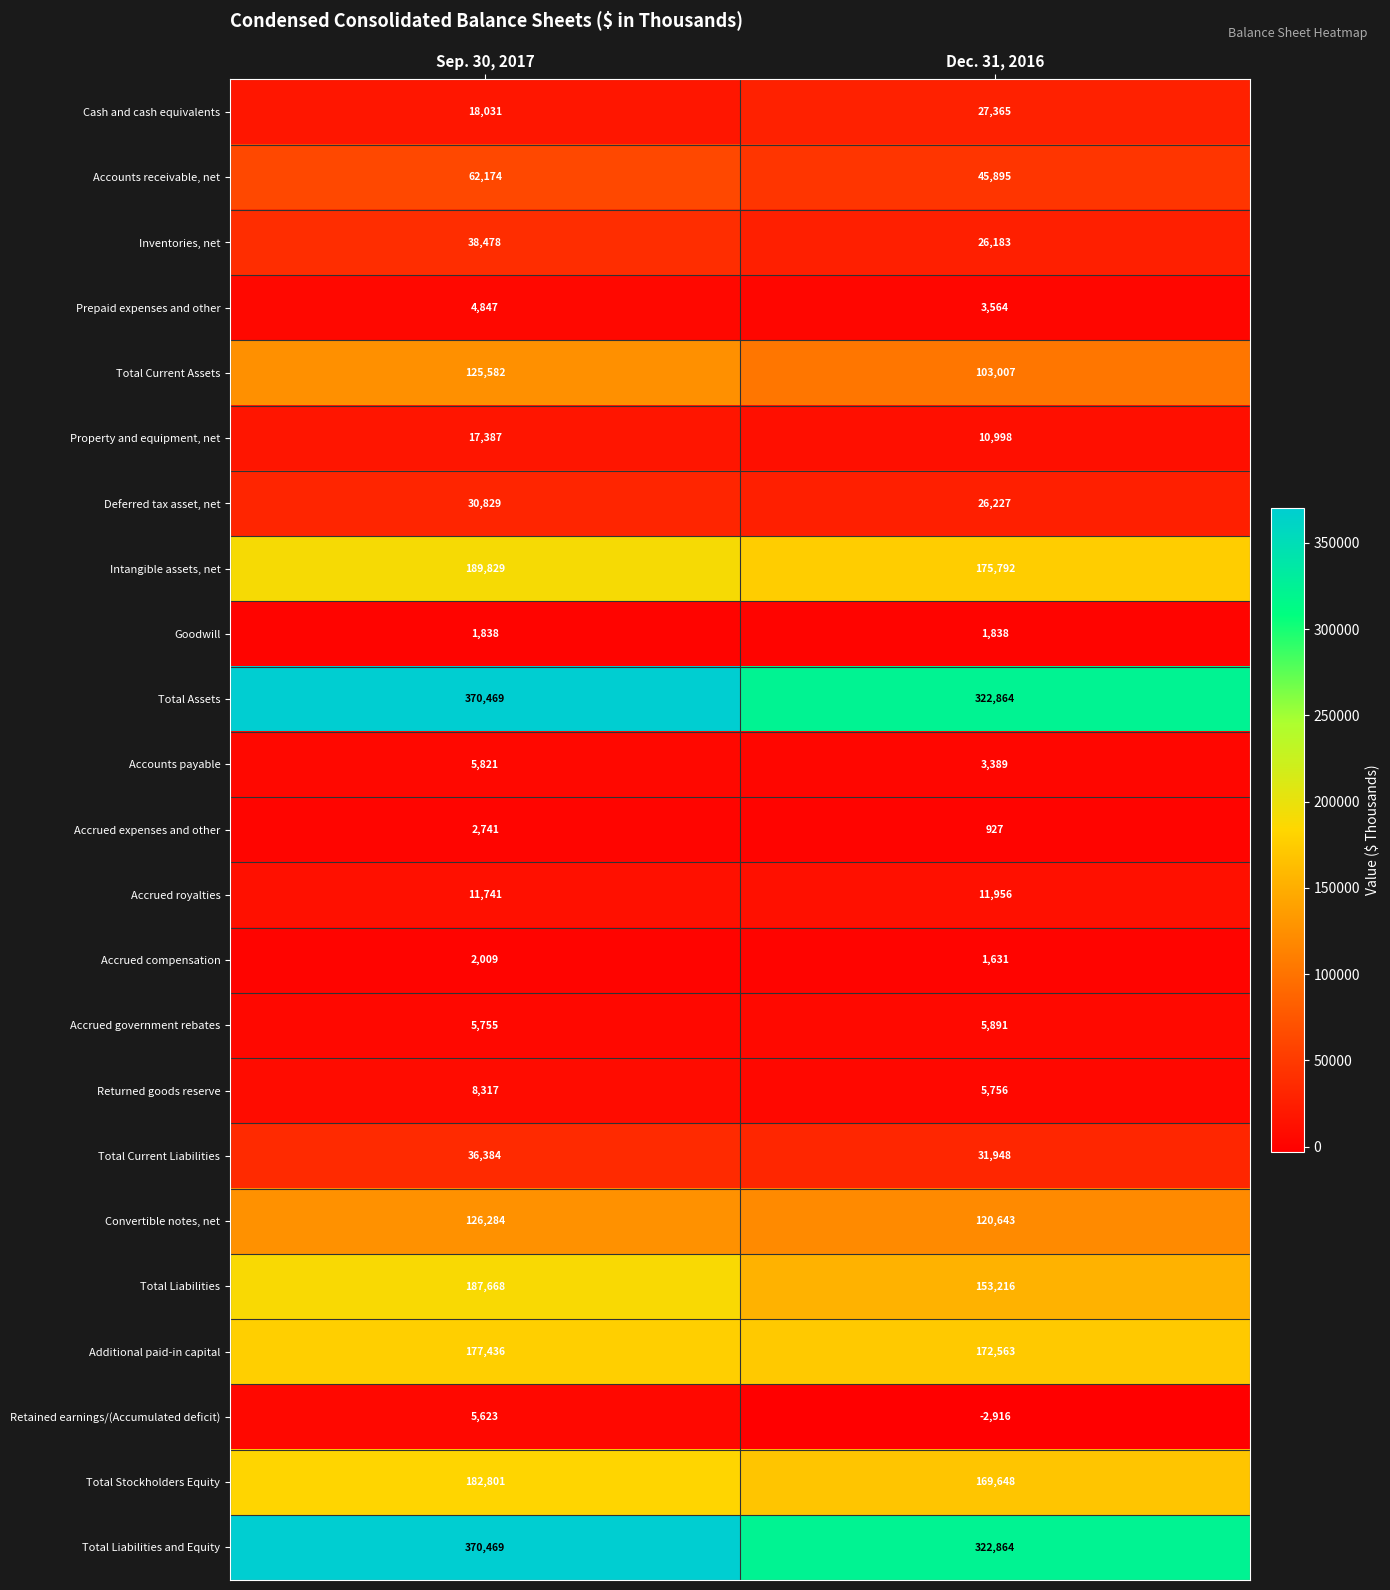

What is the sum of the Total Liabilities and Equity values at Sep. 30, 2017 and Dec. 31, 2016?

693333